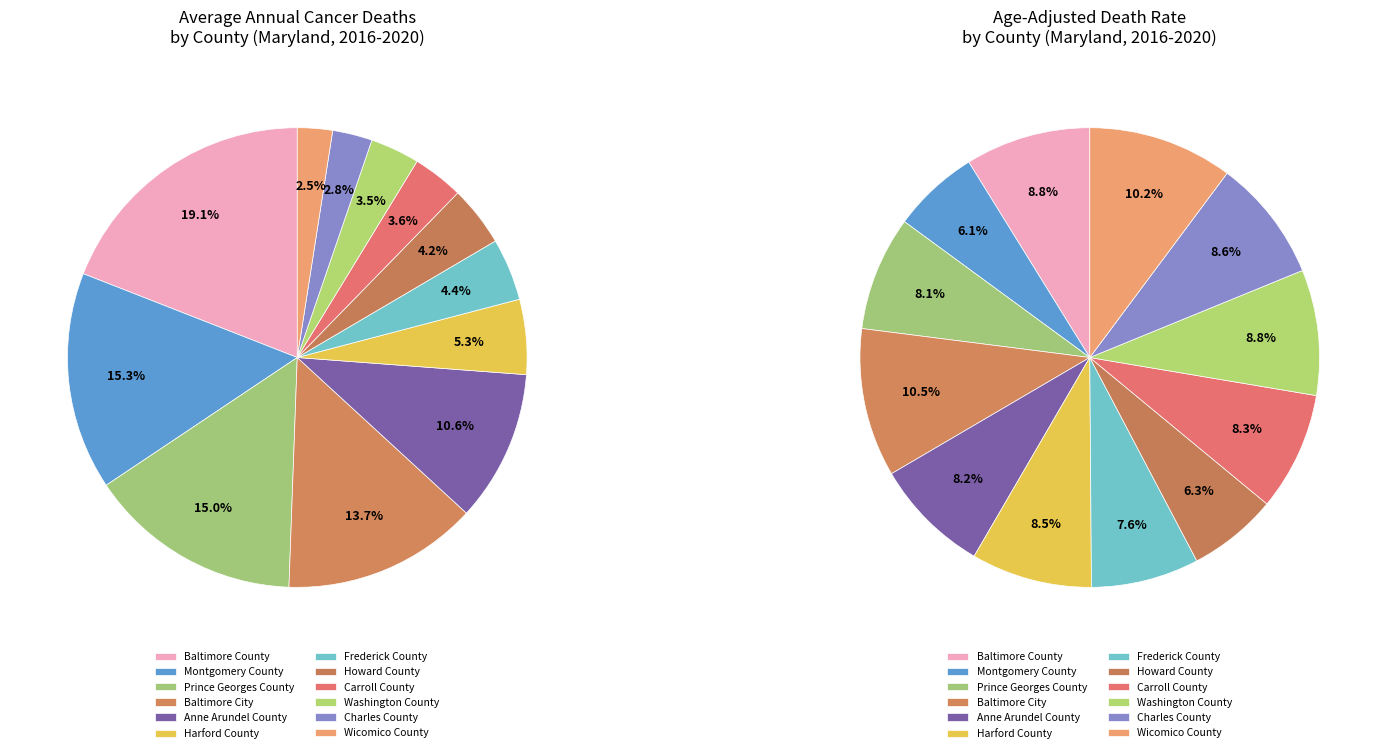

Is there any slice that represents more than half of the pie?

No